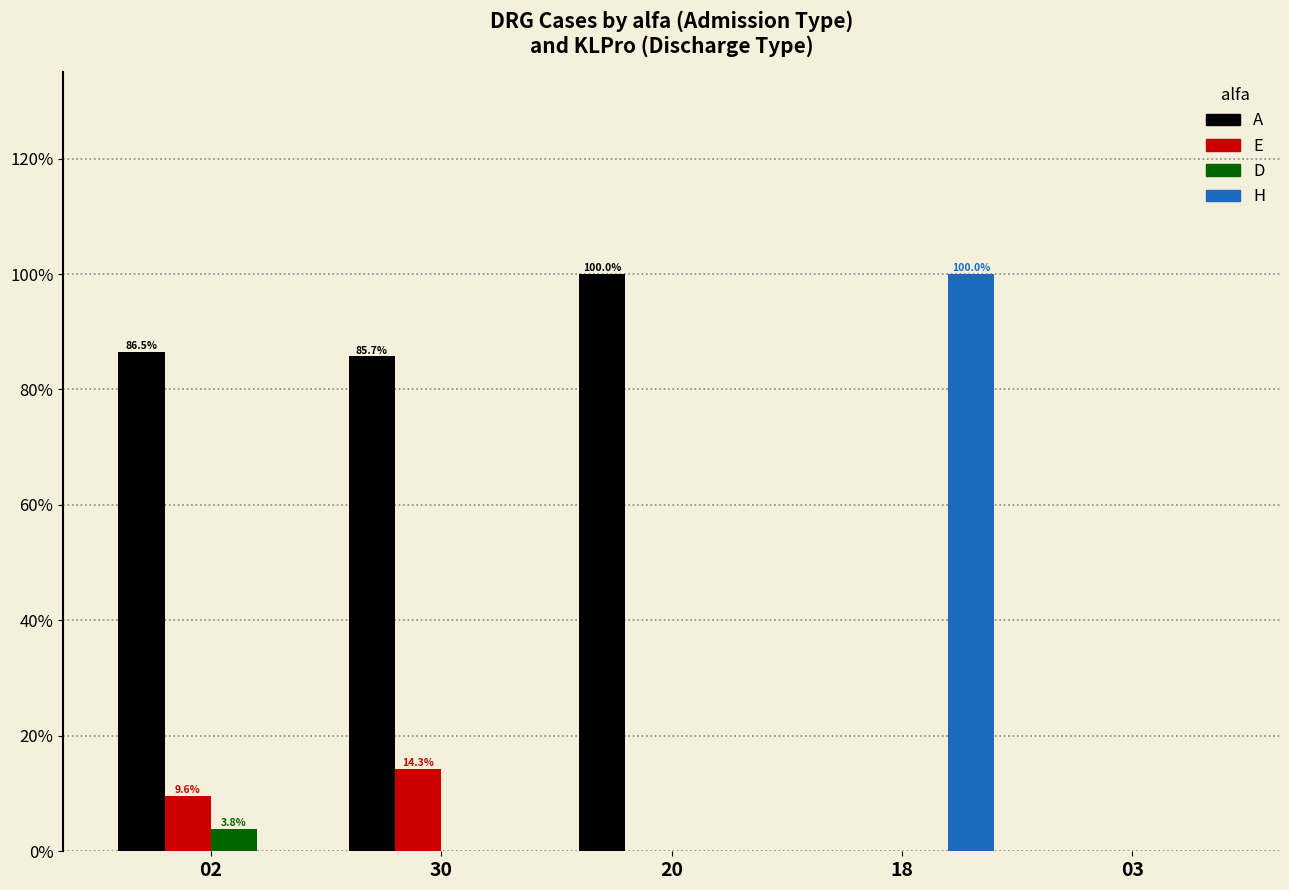

Which series has the largest total across all categories?

A